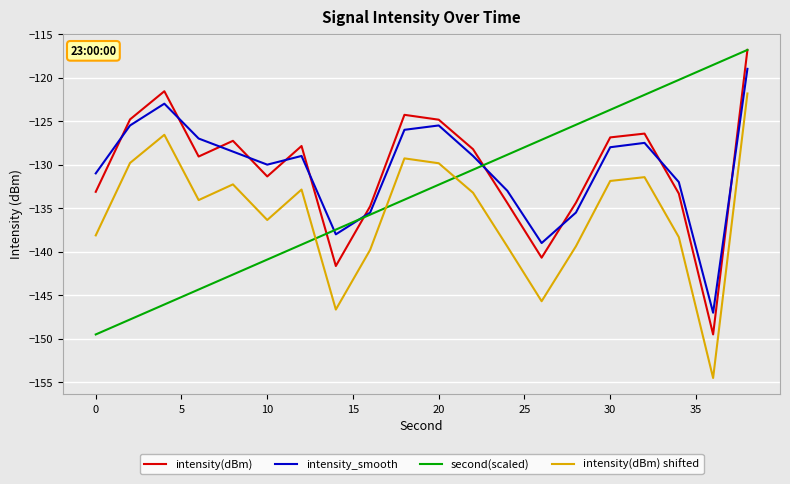

What is the average value of the intensity(dBm) series?

-130.6